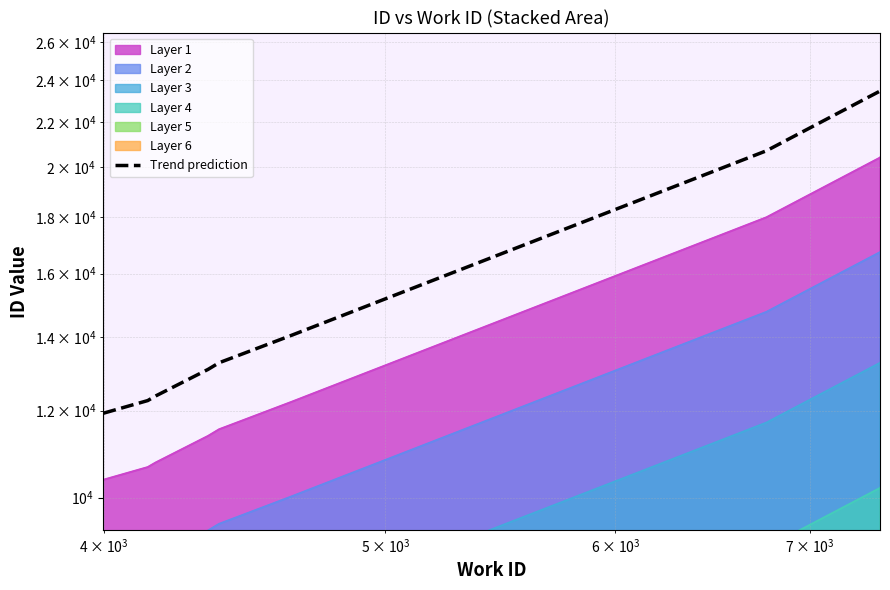

What is the difference between the maximum and minimum values?

11532.2